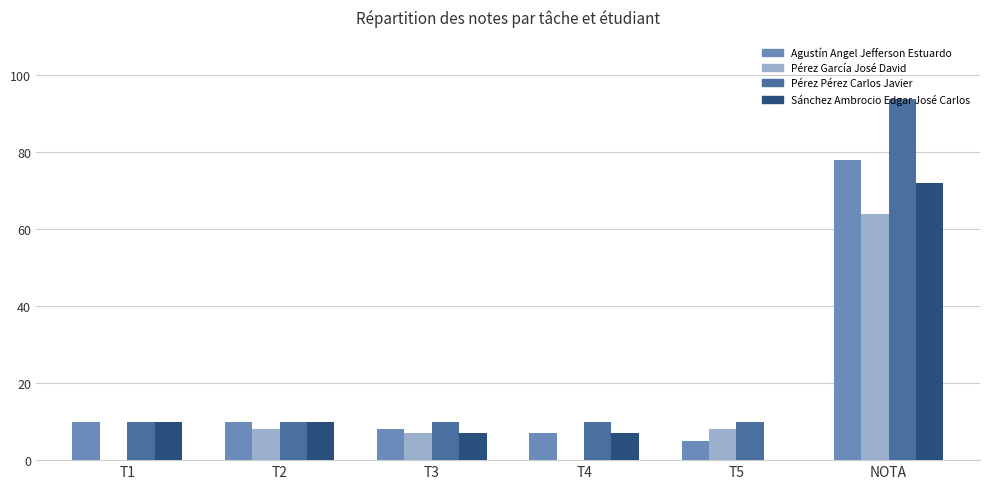

Is it true that Sánchez Ambrocio Edgar José Carlos equals 12 at T4?

False